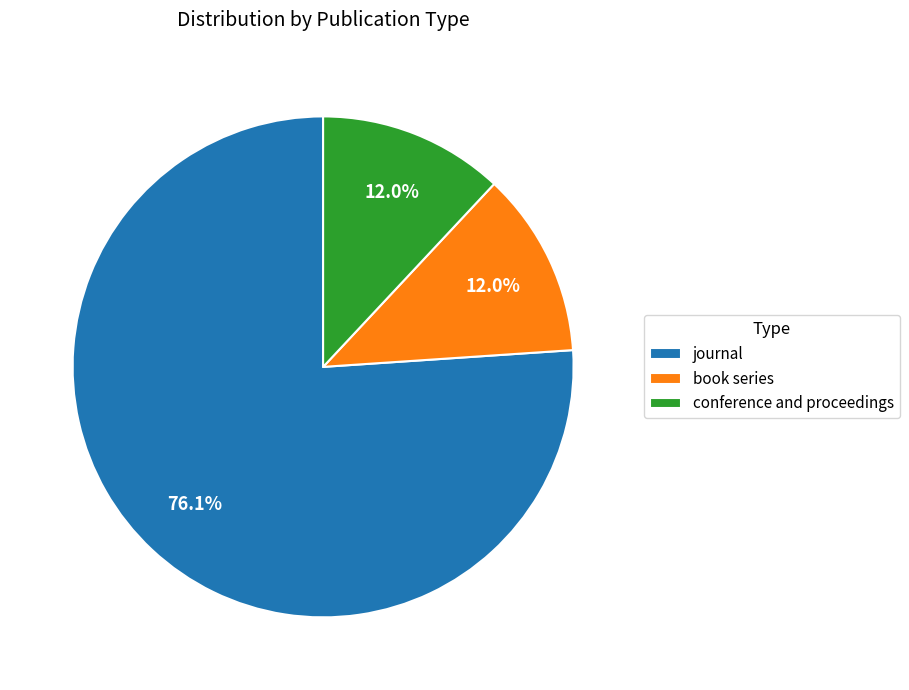

Which slice is the largest?

journal